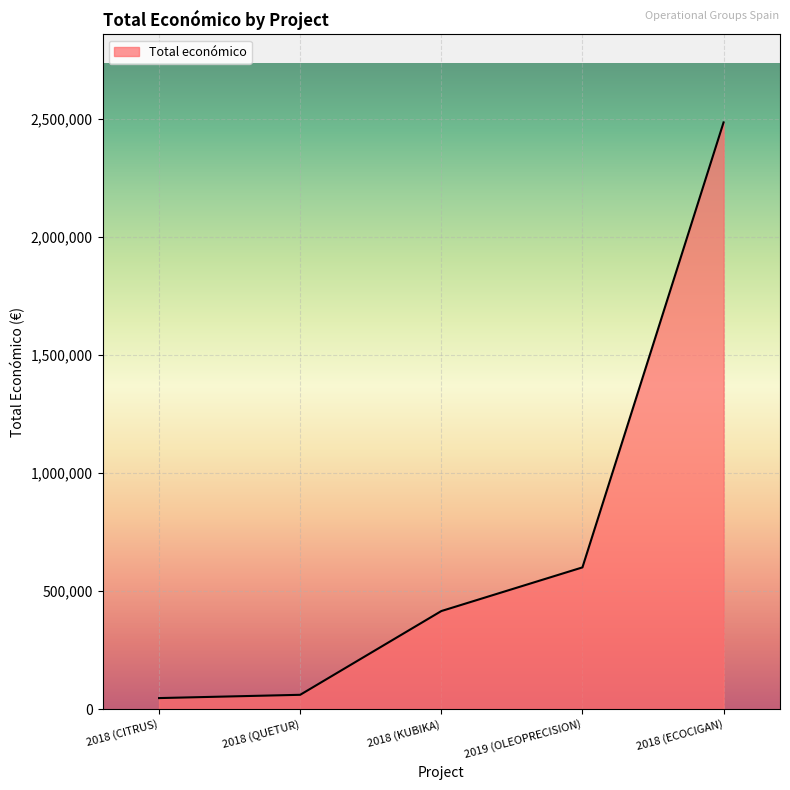

What is the difference between the values at 2018 (ECOCIGAN) and 2019 (OLEOPRECISION)?

1884070